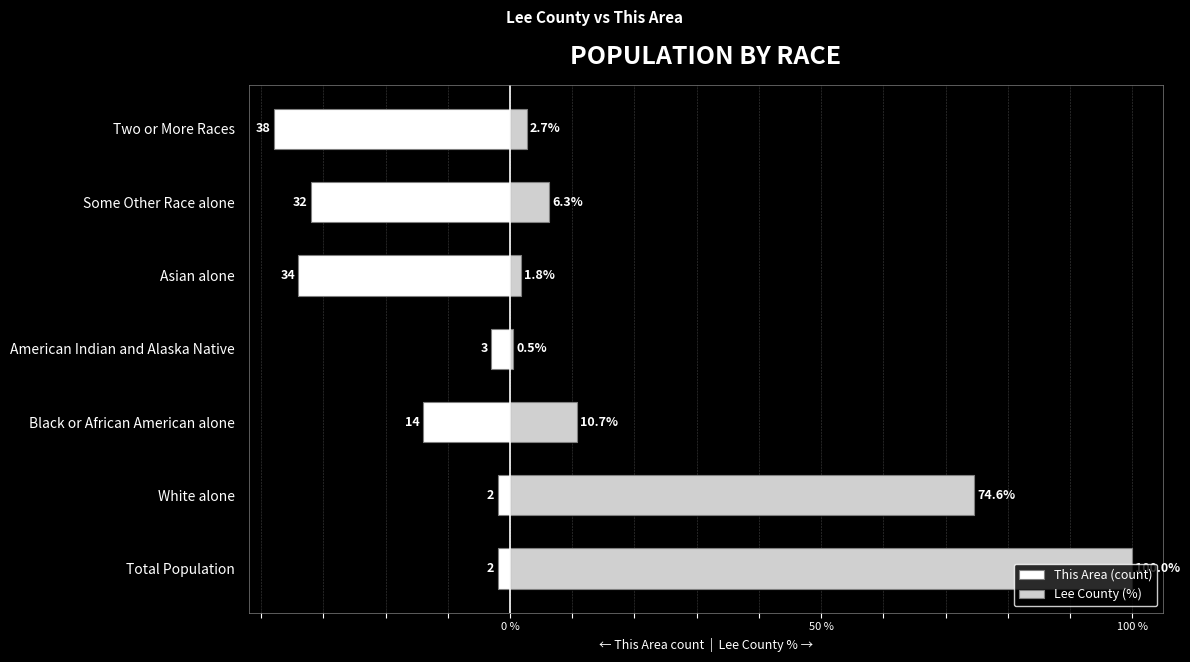

How many bars are there in each group?

2